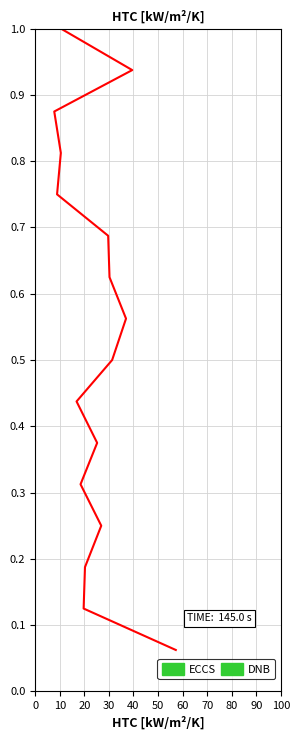

What position from the left is 60?

7